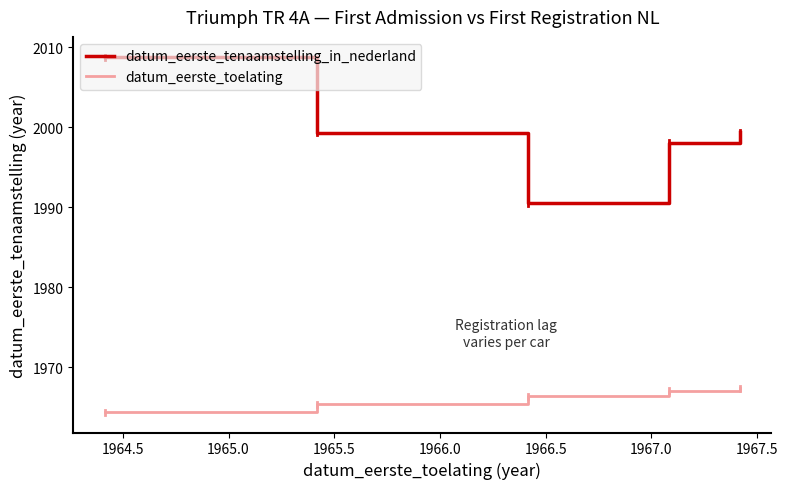

Which series has the largest total across all categories?

datum_eerste_tenaamstelling_in_nederland